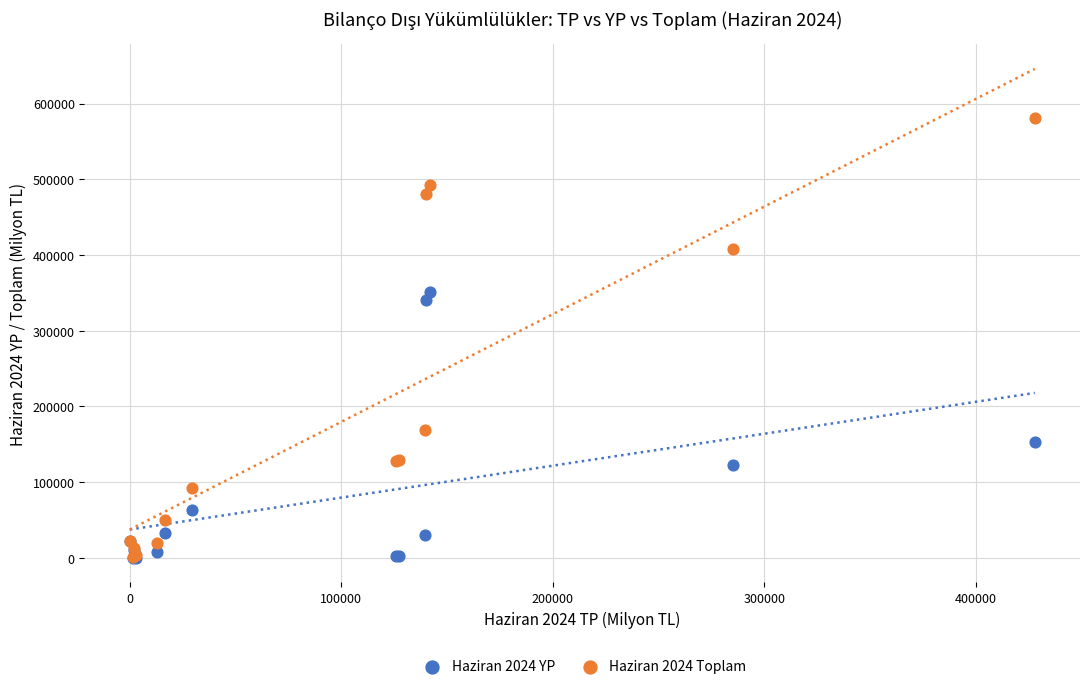

Across all series, what Y value is closest to 290295?

340326.4